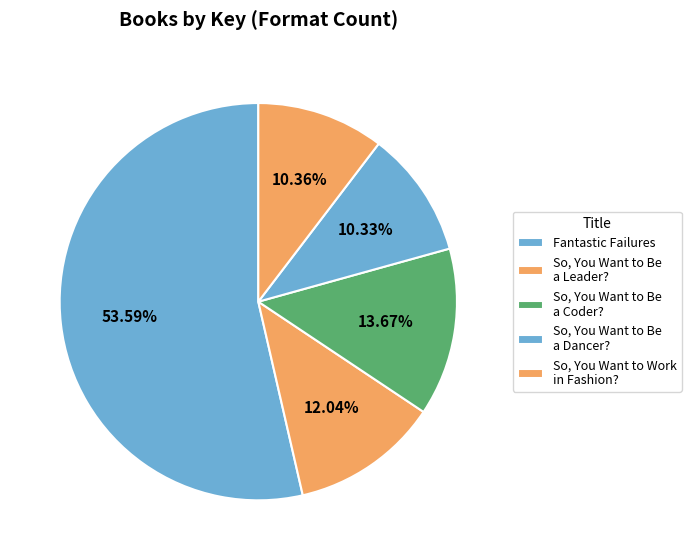

Is it true that Fantastic Failures is 54% of the pie?

True